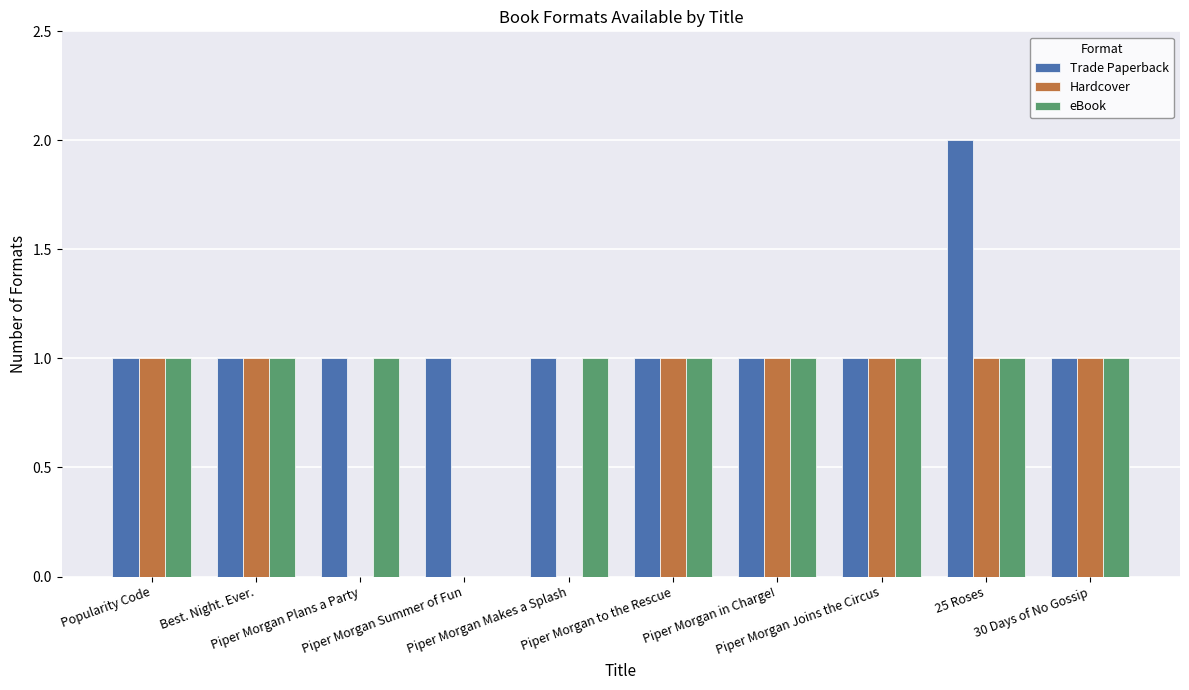

Reading right to left, transcribe all the data shown in this chart.

Trade Paperback: 30 Days of No Gossip=1	25 Roses=2	Piper Morgan Joins the Circus=1	Piper Morgan in Charge!=1	Piper Morgan to the Rescue=1	Piper Morgan Makes a Splash=1	Piper Morgan Summer of Fun=1	Piper Morgan Plans a Party=1	Best. Night. Ever.=1	Popularity Code=1
Hardcover: 30 Days of No Gossip=1	25 Roses=1	Piper Morgan Joins the Circus=1	Piper Morgan in Charge!=1	Piper Morgan to the Rescue=1	Piper Morgan Makes a Splash=0	Piper Morgan Summer of Fun=0	Piper Morgan Plans a Party=0	Best. Night. Ever.=1	Popularity Code=1
eBook: 30 Days of No Gossip=1	25 Roses=1	Piper Morgan Joins the Circus=1	Piper Morgan in Charge!=1	Piper Morgan to the Rescue=1	Piper Morgan Makes a Splash=1	Piper Morgan Summer of Fun=0	Piper Morgan Plans a Party=1	Best. Night. Ever.=1	Popularity Code=1